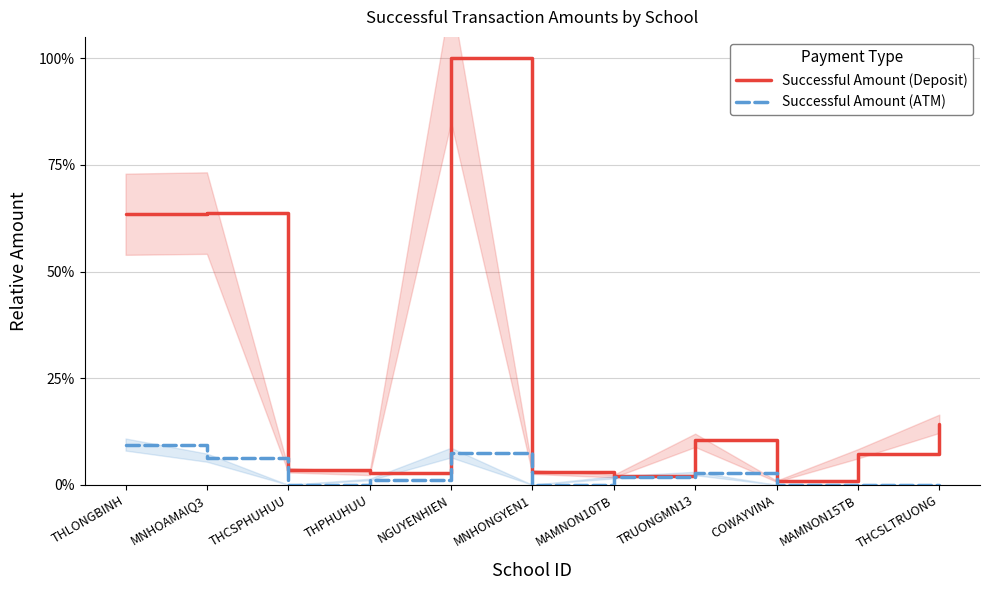

At which category is the sum across all series the highest?

NGUYENHIEN